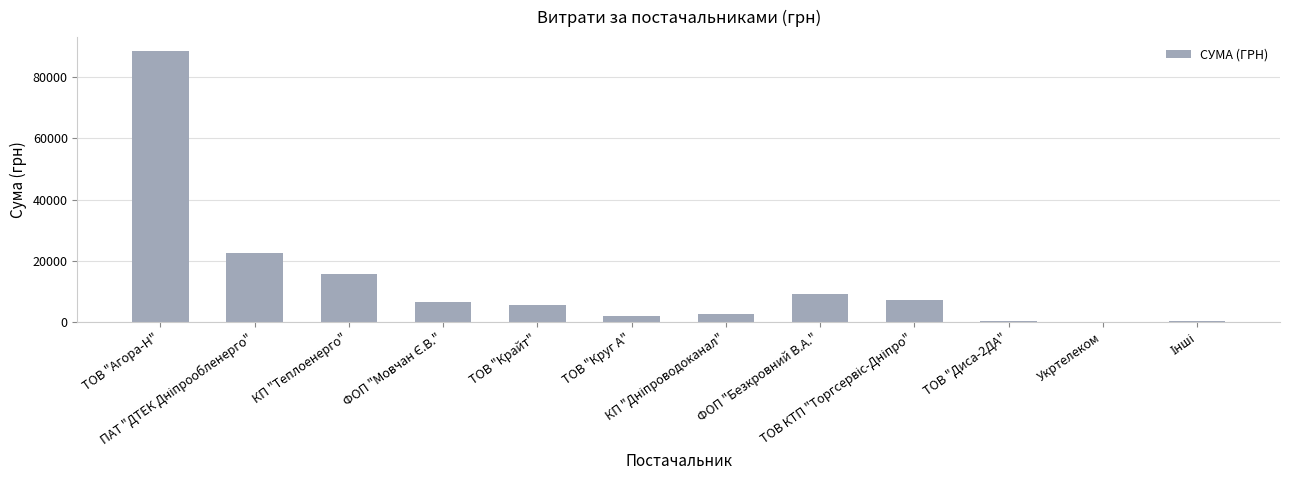

What is the maximum value shown in the chart?

88668.4